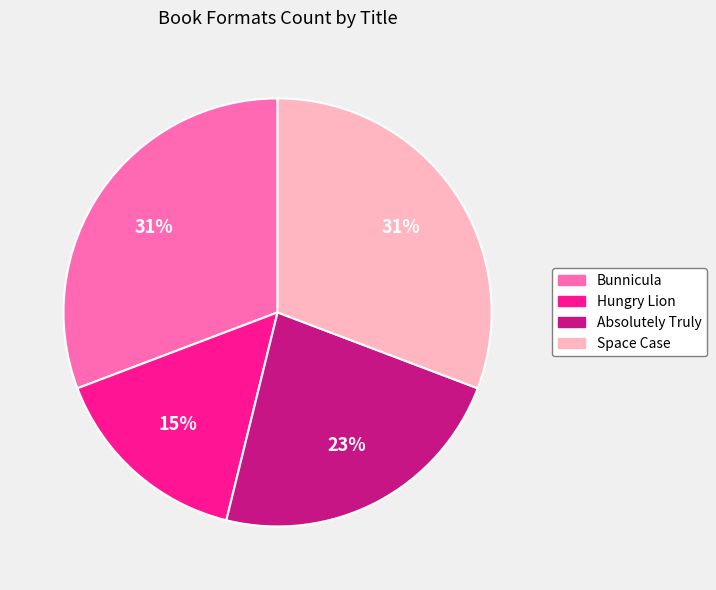

To the nearest percent, what is the average slice percentage?

25%